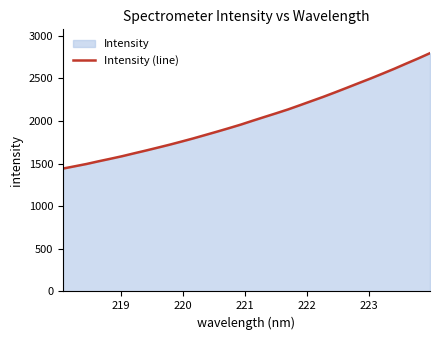

How many data points are above 2001?

16